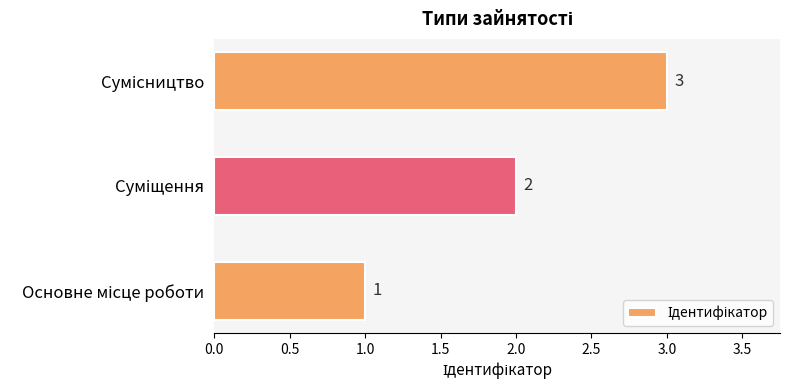

How many values are between 1 and 3?

3